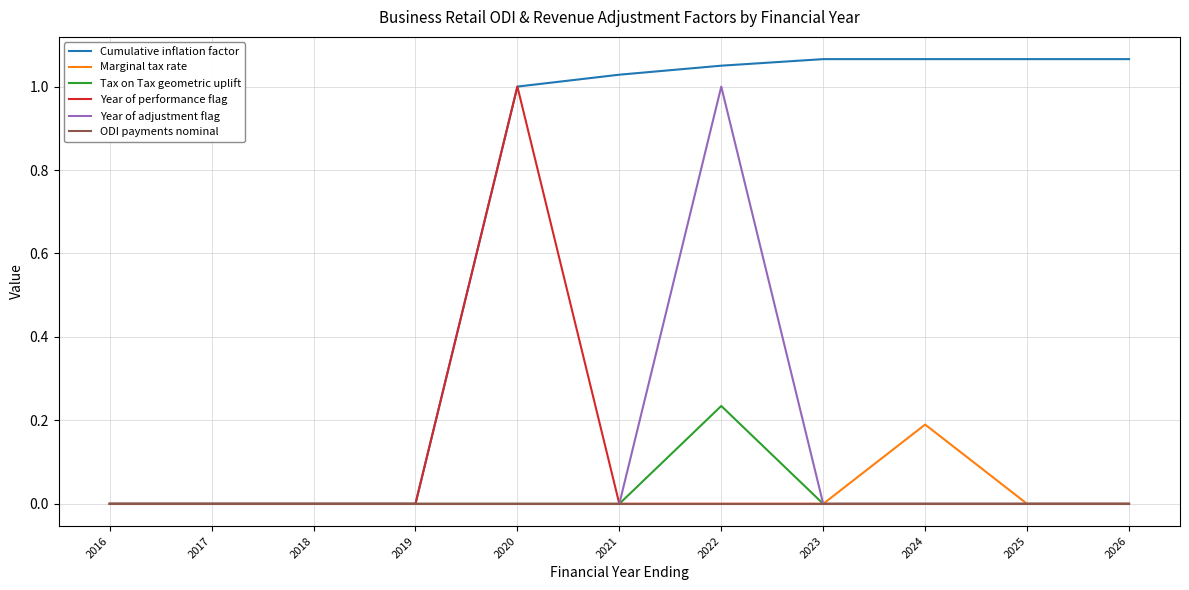

Which category has the highest value in the Year of performance flag series?

2020